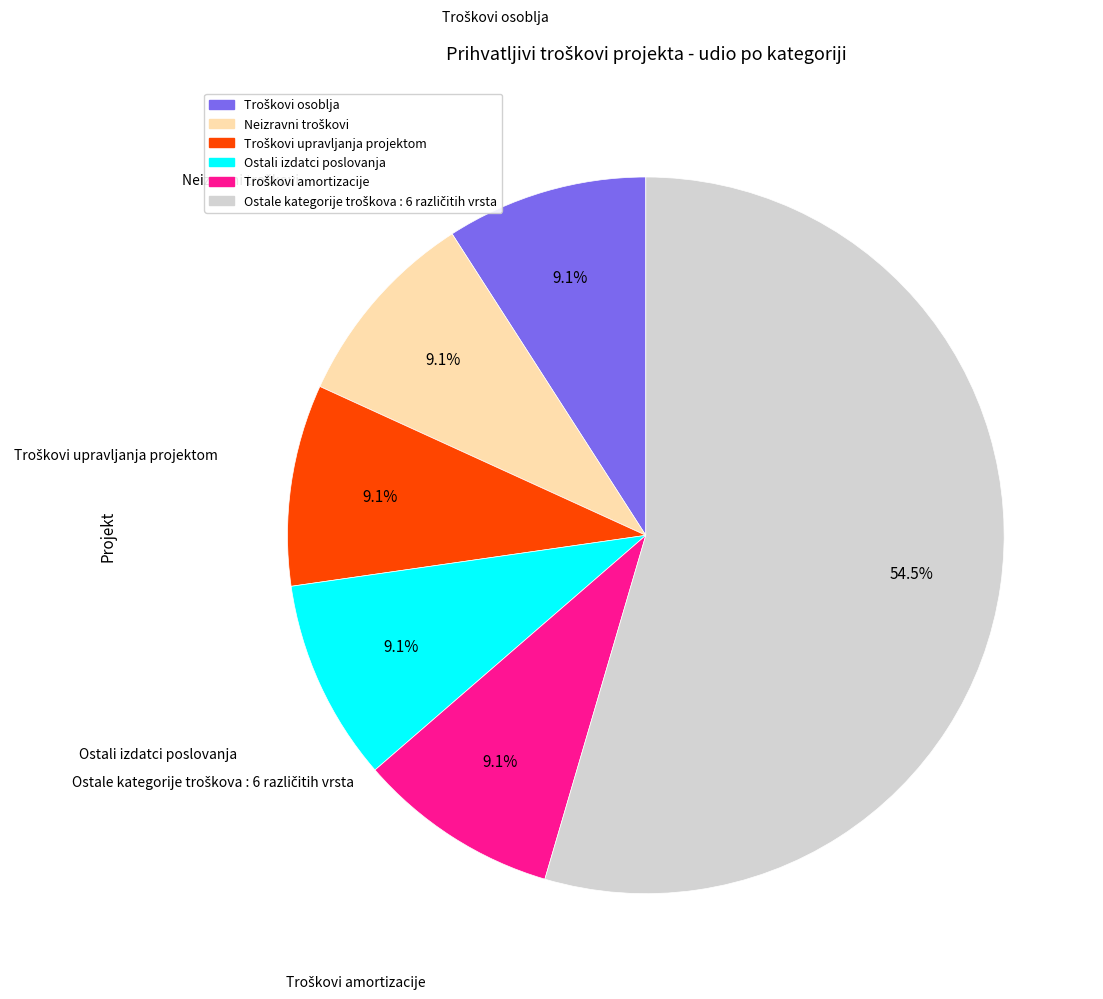

Is there any slice that represents more than half of the pie?

Yes